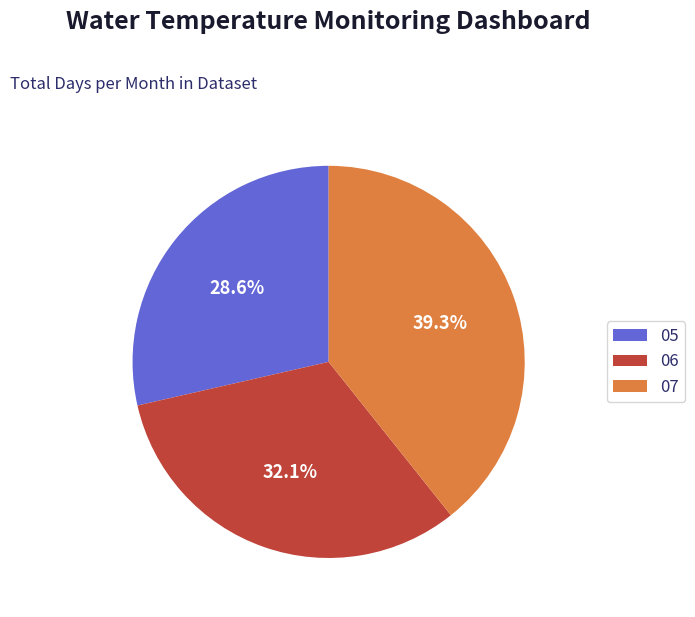

Between 06 and 07, which is larger?

07